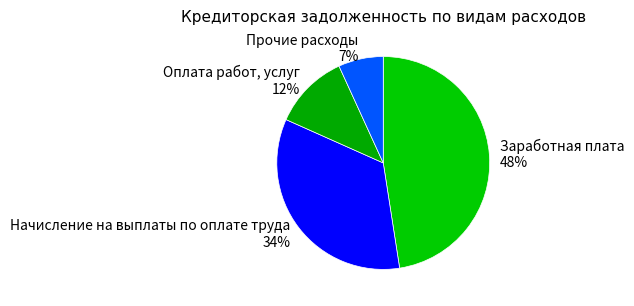

Is the sum of Заработная плата and Оплата работ, услуг greater than half?

Yes